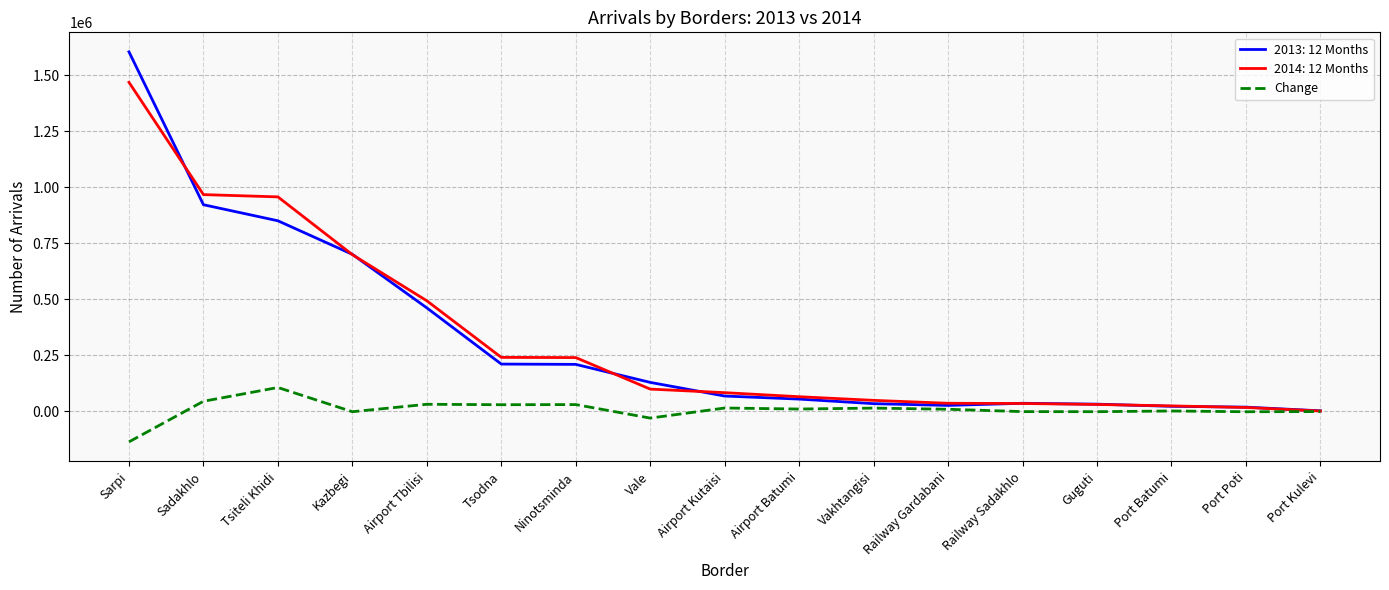

Is it true that 2014: 12 Months equals 240322 at Ninotsminda?

True